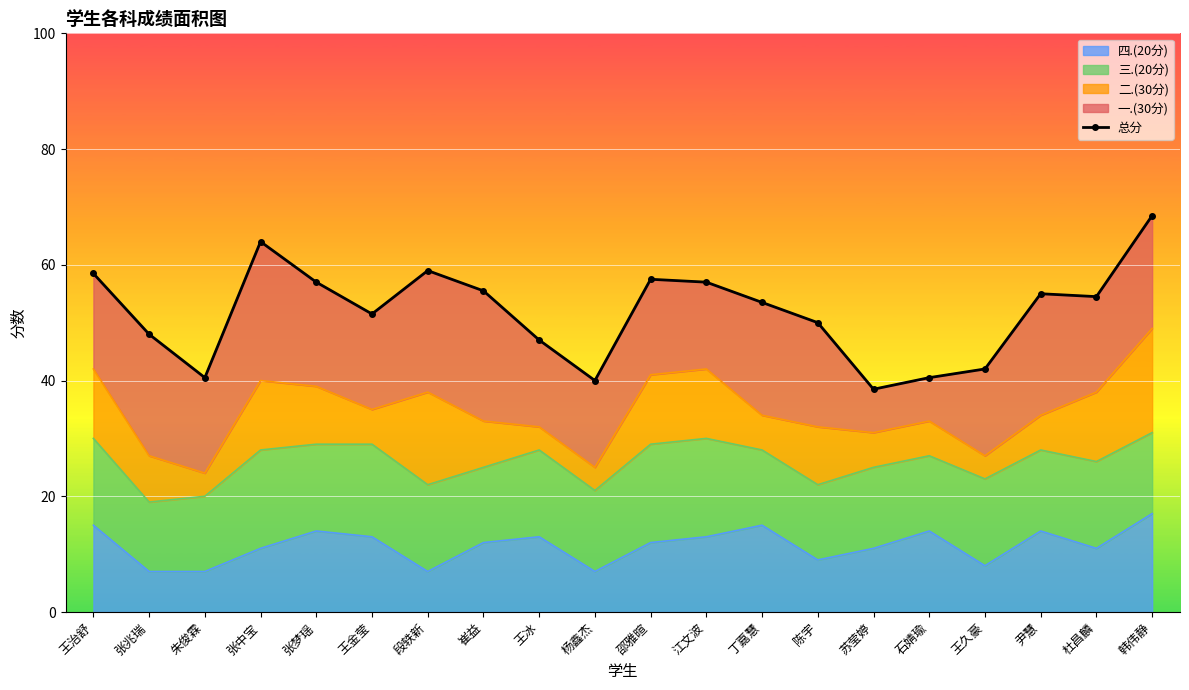

Reading left to right, list all the values displayed in this chart.

王治舒=58.5	张兆瑞=48.0	朱俊霖=40.5	张中宝=64.0	张梦瑶=57.0	王金莹=51.5	段轶新=59.0	崔益=55.5	王冰=47.0	杨鑫杰=40.0	邵雅暄=57.5	江文波=57.0	丁嘉慧=53.5	陈宇=50.0	苏莹婷=38.5	石婧瑜=40.5	王久豪=42.0	尹慧=55.0	杜昌麟=54.5	韩伟静=68.5